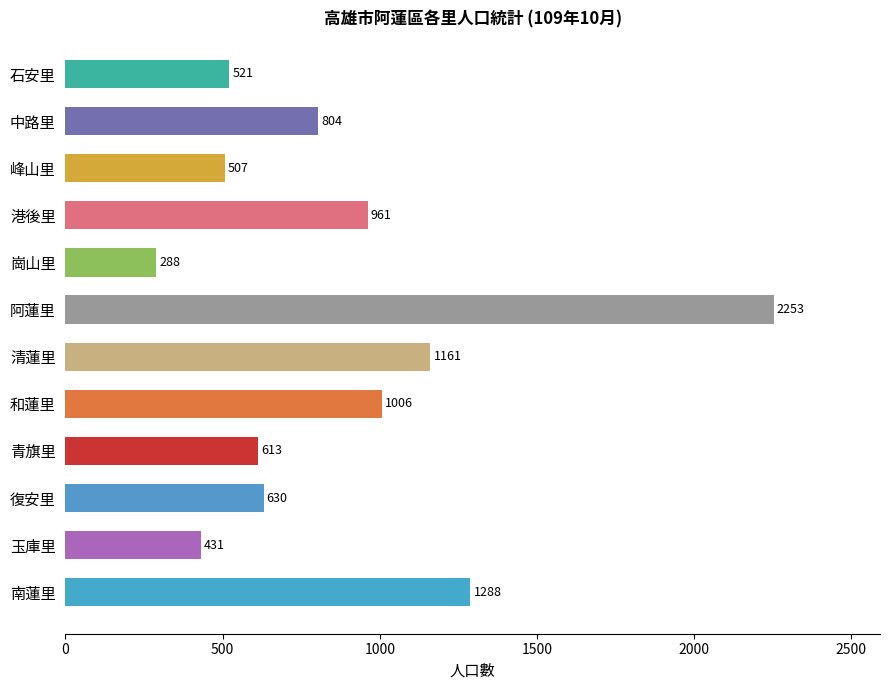

Where is the data nearest to the value 1270?

南蓮里